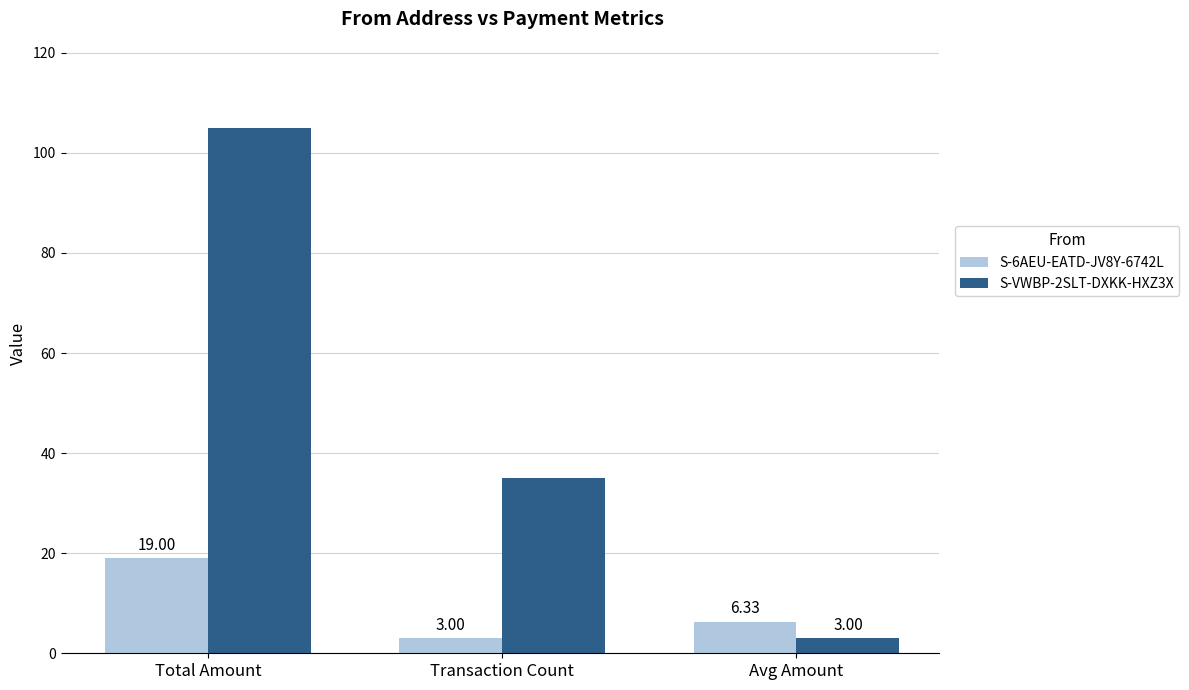

Rank the series by their average value, from highest to lowest.

S-VWBP-2SLT-DXKK-HXZ3X, S-6AEU-EATD-JV8Y-6742L